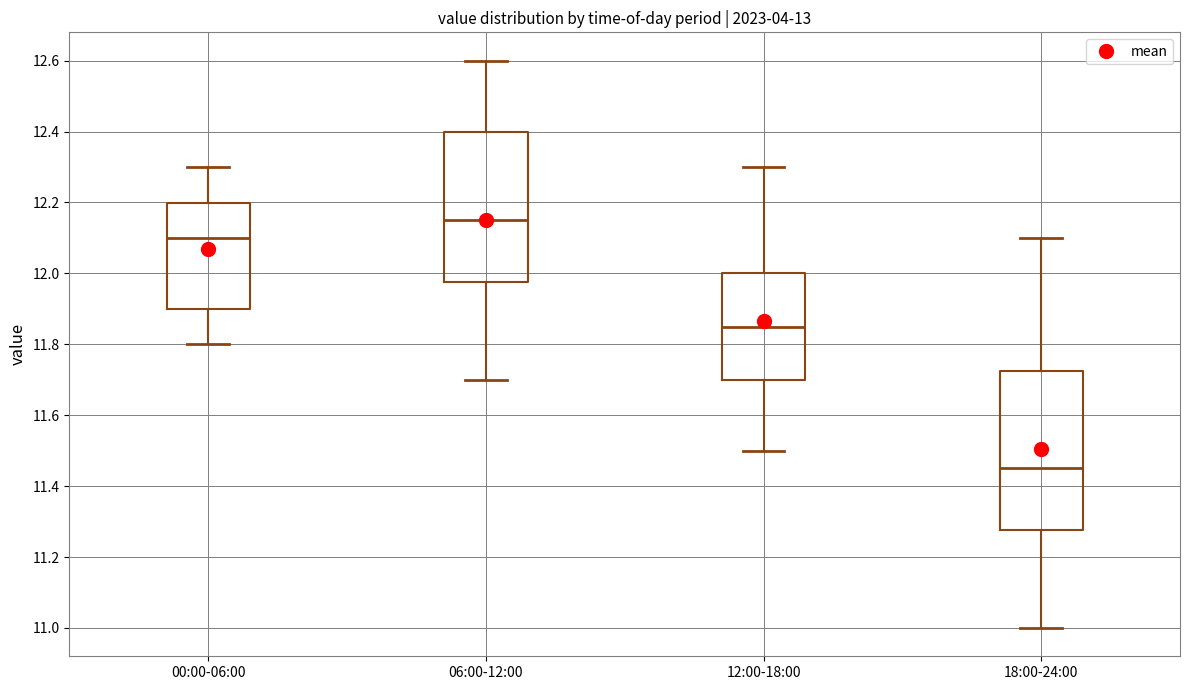

Reading left to right, transcribe this box plot: for each box, give where its median line is, the range the box spans, and where its two whiskers end, as read against the y-axis. The values are not printed on the chart, so give them approximately, as read against the axis.

00:00-06:00: median 12.10, box 11.90 to 12.20, whiskers 11.80 to 12.30
06:00-12:00: median 12.16, box 11.98 to 12.40, whiskers 11.70 to 12.60
12:00-18:00: median 11.86, box 11.70 to 12.00, whiskers 11.50 to 12.30
18:00-24:00: median 11.46, box 11.28 to 11.72, whiskers 11.00 to 12.10